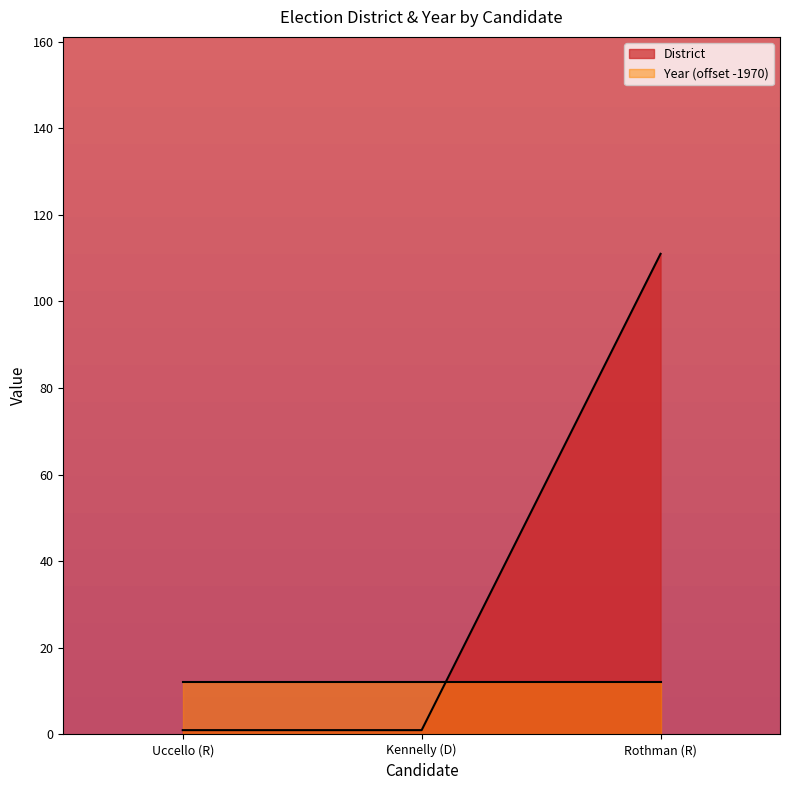

What is the value of the 3rd point from the left?

111